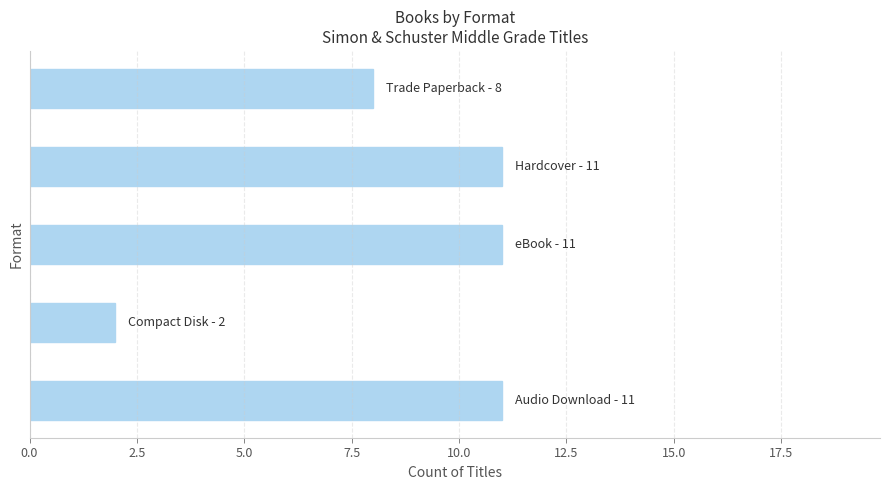

What is the sum of all values?

43